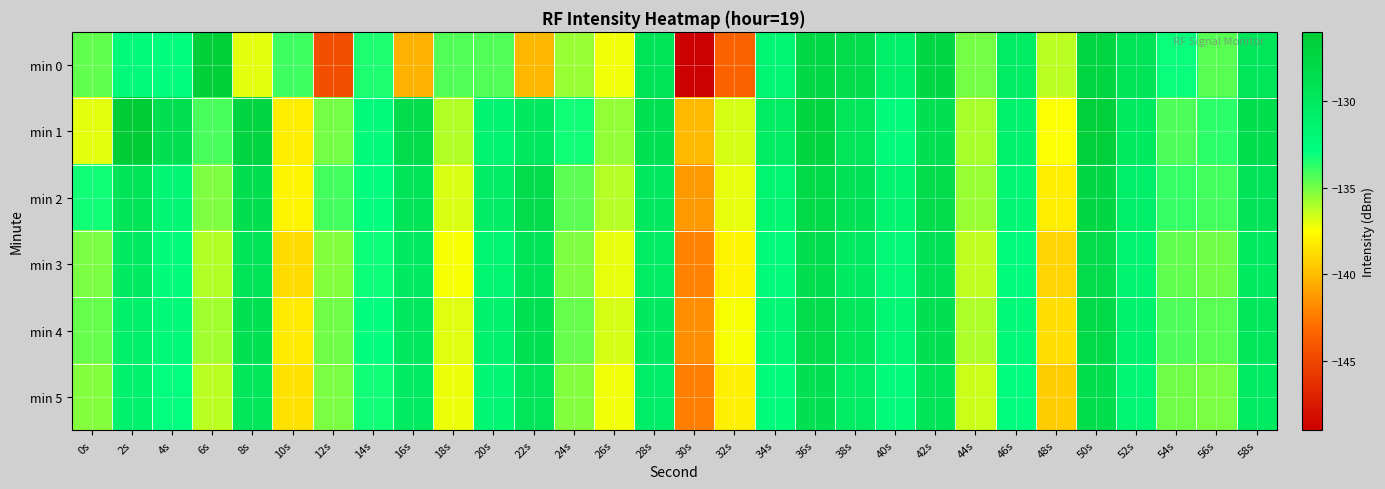

Reading left to right, list all the values displayed in this chart.

min 0: 0s=-134.6	2s=-132.3	4s=-132.8	6s=-126.5	8s=-137.0	10s=-134.0	12s=-144.6	14s=-133.4	16s=-140.4	18s=-134.4	20s=-134.4	22s=-140.1	24s=-135.6	26s=-137.3	28s=-129.3	30s=-149.0	32s=-143.4	34s=-131.7	36s=-127.7	38s=-128.2	40s=-130.8	42s=-127.5	44s=-135.0	46s=-130.4	48s=-136.3	50s=-127.4	52s=-129.3	54s=-133.1	56s=-134.5	58s=-129.7
min 1: 0s=-137.0	2s=-126.3	4s=-128.6	6s=-134.2	8s=-127.3	10s=-138.2	12s=-135.0	14s=-132.4	16s=-128.2	18s=-136.1	20s=-131.5	22s=-129.8	24s=-133.2	26s=-135.6	28s=-128.9	30s=-140.1	32s=-136.7	34s=-130.4	36s=-127.1	38s=-129.5	40s=-132.3	42s=-128.7	44s=-135.9	46s=-131.2	48s=-137.5	50s=-126.8	52s=-130.1	54s=-134.3	56s=-133.7	58s=-128.4
min 2: 0s=-133.2	2s=-129.4	4s=-131.8	6s=-135.2	8s=-128.6	10s=-137.9	12s=-134.1	14s=-132.7	16s=-129.3	18s=-136.8	20s=-130.5	22s=-128.2	24s=-134.6	26s=-136.2	28s=-129.8	30s=-141.3	32s=-137.1	34s=-131.6	36s=-127.9	38s=-129.1	40s=-131.4	42s=-128.3	44s=-135.7	46s=-131.9	48s=-138.2	50s=-127.6	52s=-130.8	54s=-133.9	56s=-134.1	58s=-129.2
min 3: 0s=-135.1	2s=-130.2	4s=-132.5	6s=-136.1	8s=-129.4	10s=-138.8	12s=-135.3	14s=-133.1	16s=-130.2	18s=-137.4	20s=-131.6	22s=-129.3	24s=-135.2	26s=-137.1	28s=-130.4	30s=-142.1	32s=-137.9	34s=-132.3	36s=-128.6	38s=-130.2	40s=-132.1	42s=-129.1	44s=-136.4	46s=-132.6	48s=-139.1	50s=-128.3	52s=-131.5	54s=-134.7	56s=-134.9	58s=-130.1
min 4: 0s=-134.8	2s=-130.9	4s=-132.2	6s=-135.8	8s=-128.9	10s=-138.3	12s=-134.9	14s=-132.8	16s=-129.8	18s=-136.9	20s=-131.1	22s=-128.9	24s=-134.8	26s=-136.7	28s=-130.0	30s=-141.7	32s=-137.4	34s=-131.9	36s=-128.2	38s=-129.7	40s=-131.7	42s=-128.7	44s=-136.0	46s=-132.2	48s=-138.7	50s=-127.9	52s=-131.1	54s=-134.3	56s=-134.5	58s=-129.7
min 5: 0s=-135.3	2s=-131.1	4s=-132.9	6s=-136.3	8s=-129.7	10s=-138.6	12s=-135.1	14s=-133.2	16s=-130.3	18s=-137.2	20s=-131.9	22s=-129.5	24s=-135.3	26s=-137.3	28s=-130.7	30s=-142.3	32s=-138.1	34s=-132.5	36s=-128.8	38s=-130.4	40s=-132.3	42s=-129.3	44s=-136.6	46s=-132.8	48s=-139.3	50s=-128.5	52s=-131.7	54s=-134.9	56s=-135.1	58s=-130.3